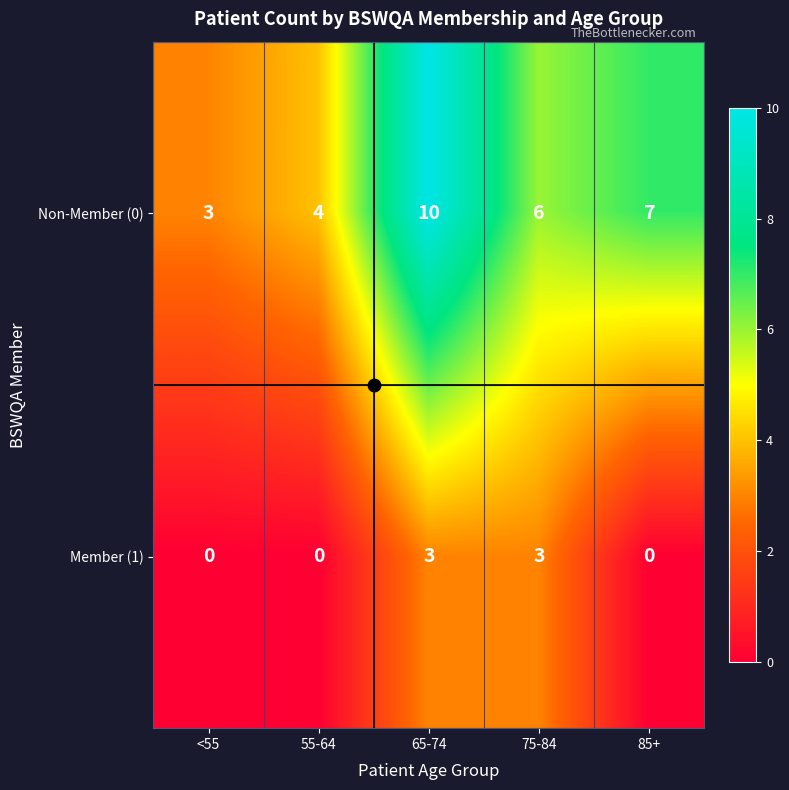

Count the number of categories in the chart.

5